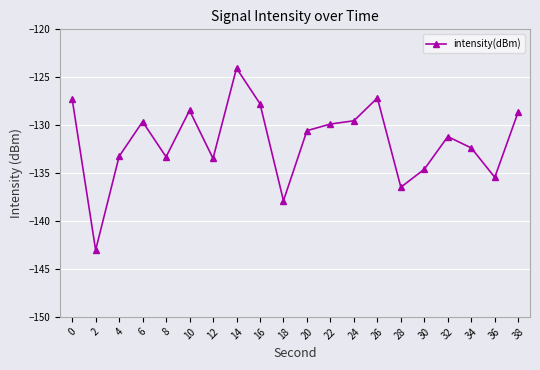

What is the value of the 3rd point from the left?

-133.3